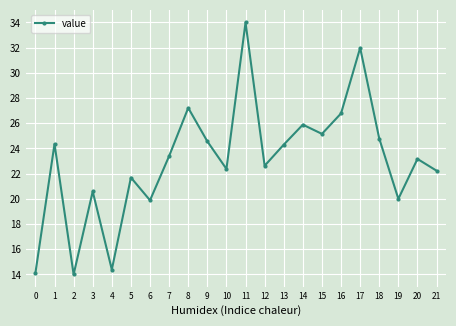

What is the value of the 9th point from the left?

27.2